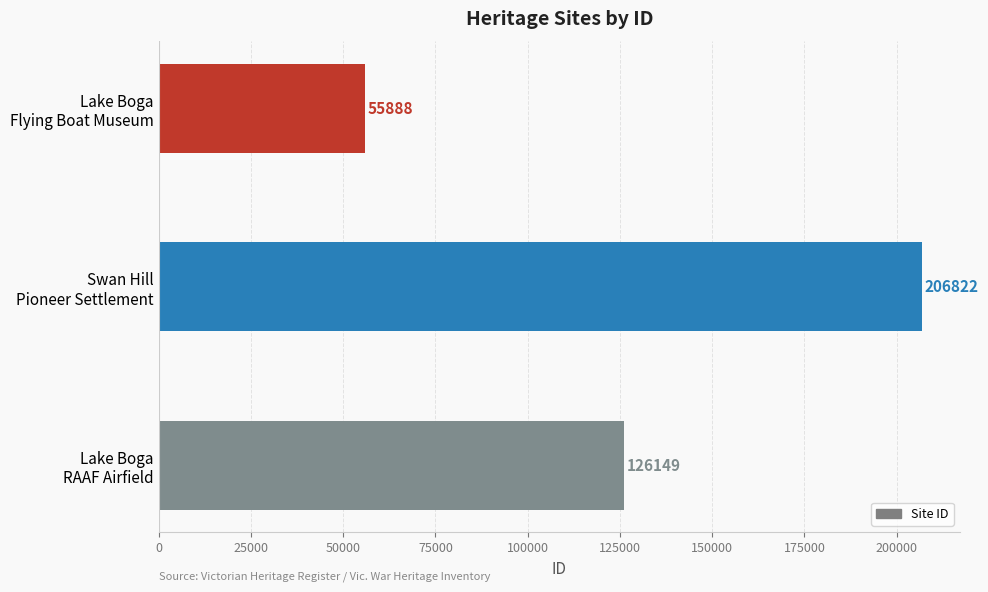

Rank the categories by value from lowest to highest.

Lake Boga
Flying Boat Museum, Lake Boga
RAAF Airfield, Swan Hill
Pioneer Settlement